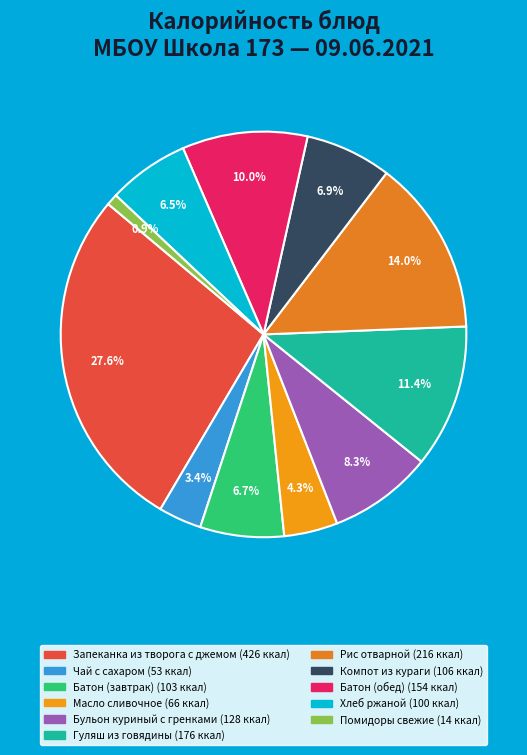

Which slice is the smallest?

Помидоры свежие